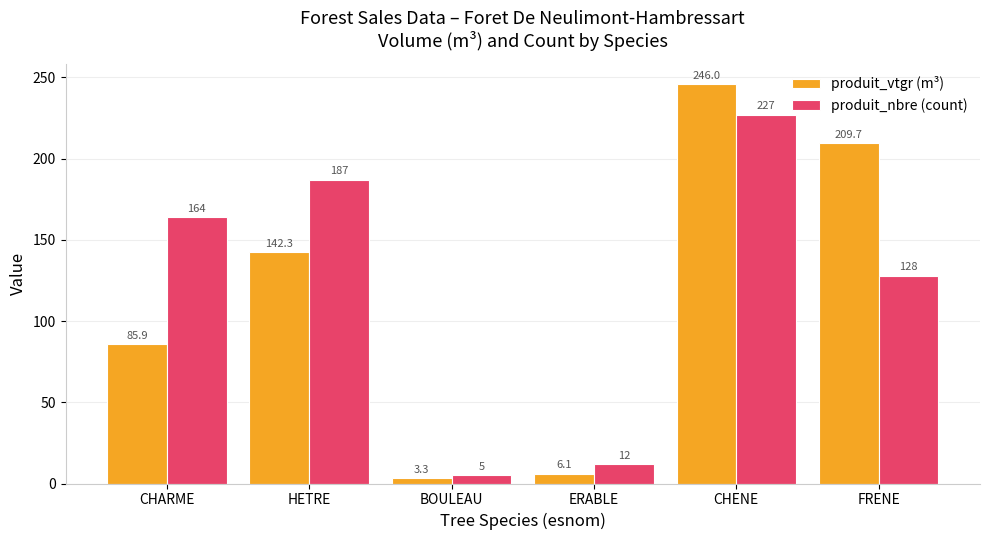

How many values in the produit_vtgr (m³) series exceed 142?

3